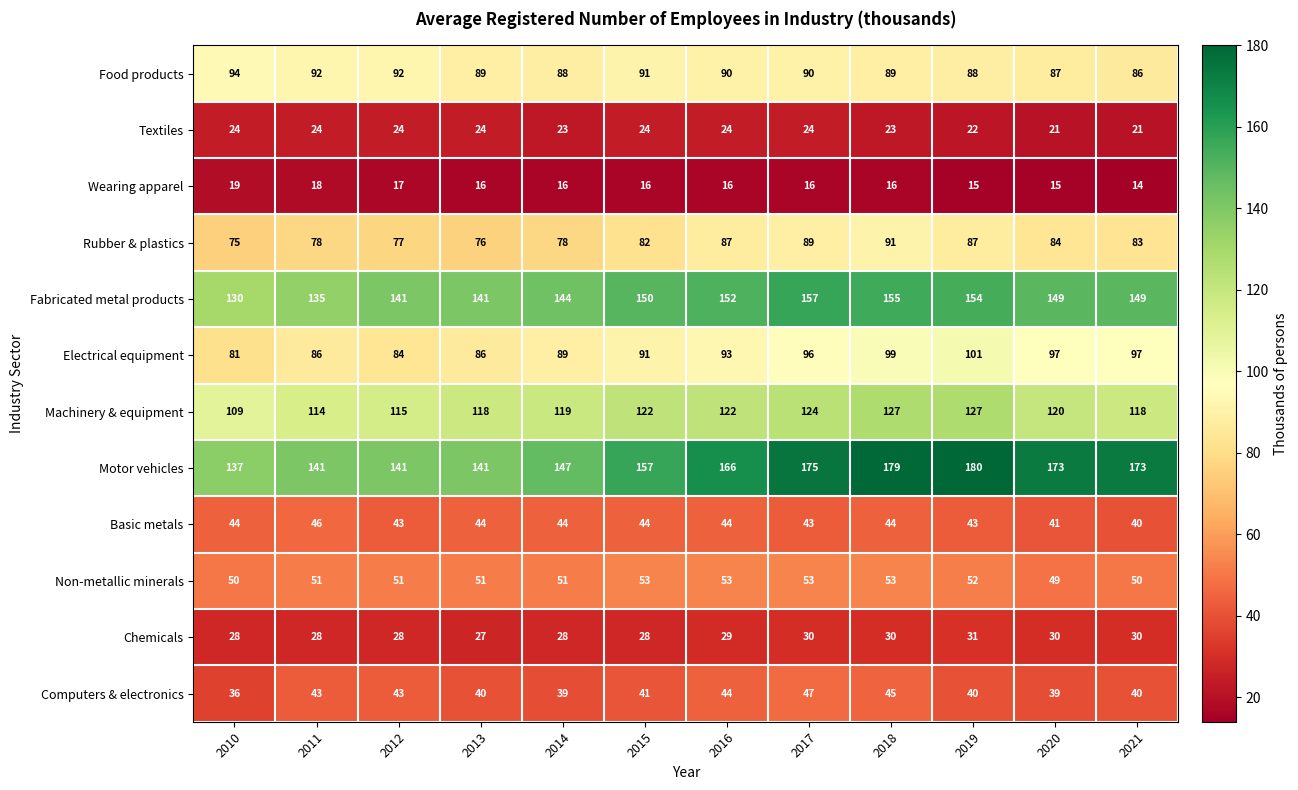

List the series in order of their peak value, highest first.

Motor vehicles, Fabricated metal products, Machinery & equipment, Electrical equipment, Food products, Rubber & plastics, Non-metallic minerals, Computers & electronics, Basic metals, Chemicals, Textiles, Wearing apparel